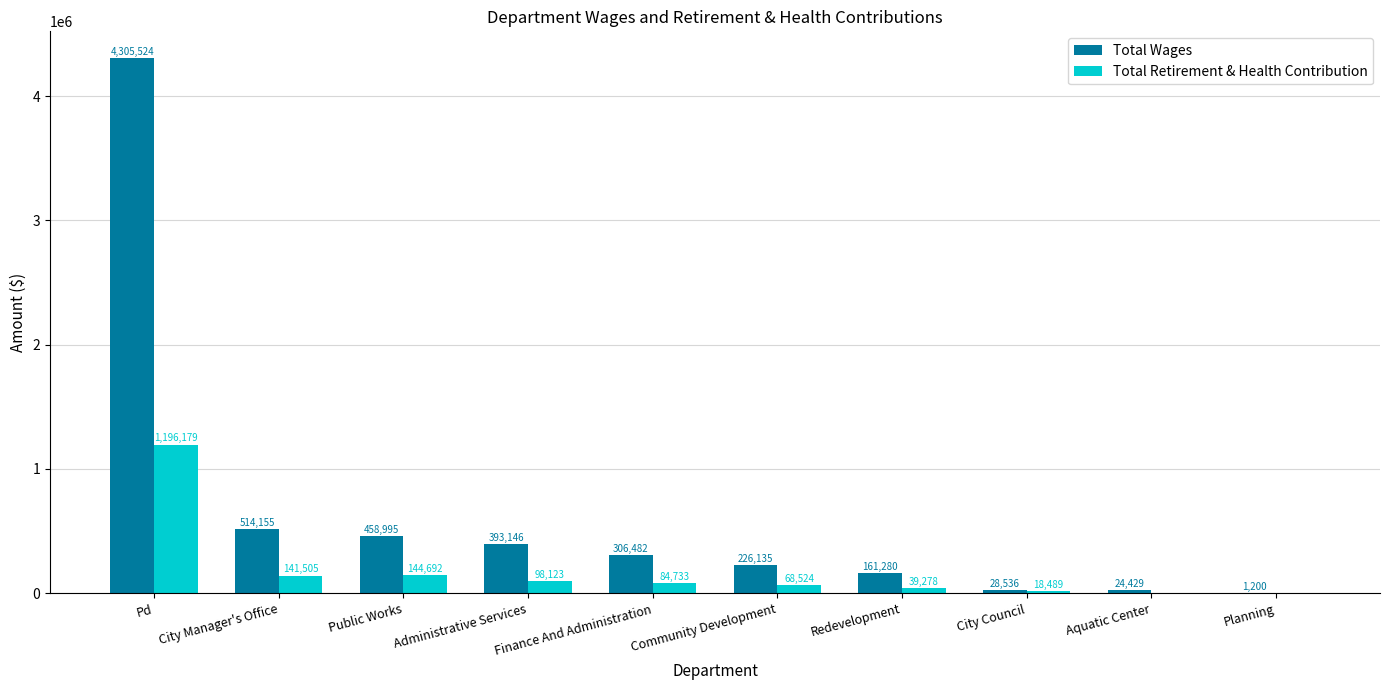

Reading right to left, what are all the values shown in this chart?

Total Wages: 1200	24429	28536	161280	226135	306482	393146	458995	514155	4305524
Total Retirement & Health Contribution: 0	0	18489	39278	68524	84733	98123	144692	141505	1196179